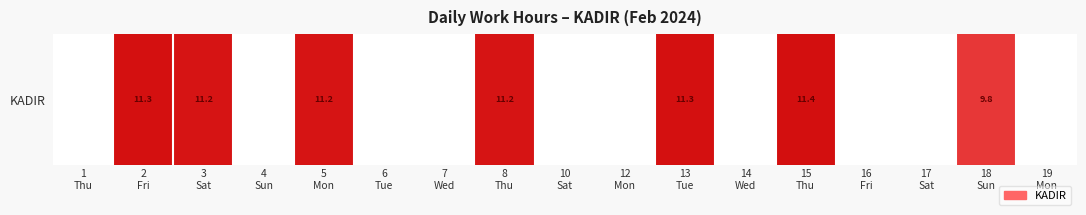

Reading left to right, transcribe all the data shown in this chart.

0.0	11.3	11.2	0.0	11.2	0.0	0.0	11.2	0.0	0.0	11.3	0.0	11.4	0.0	0.0	9.8	0.0